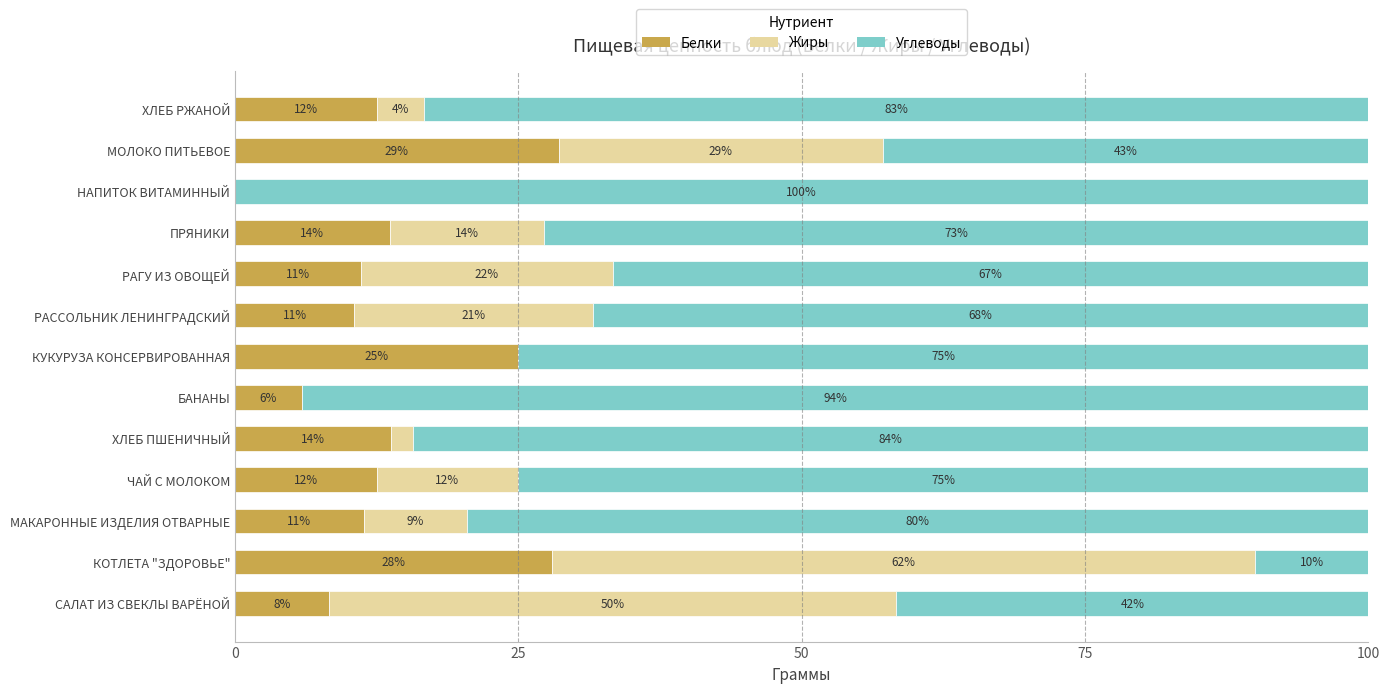

What are all the series names shown in the legend?

Белки, Жиры, Углеводы